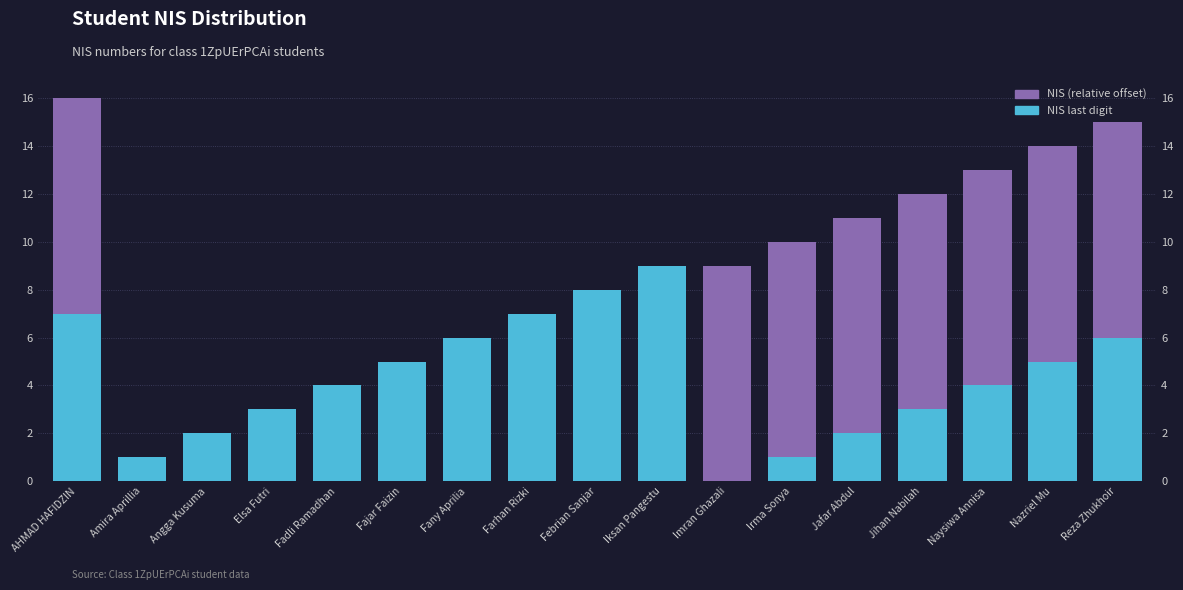

At how many categories does at least one series exceed 9?

7